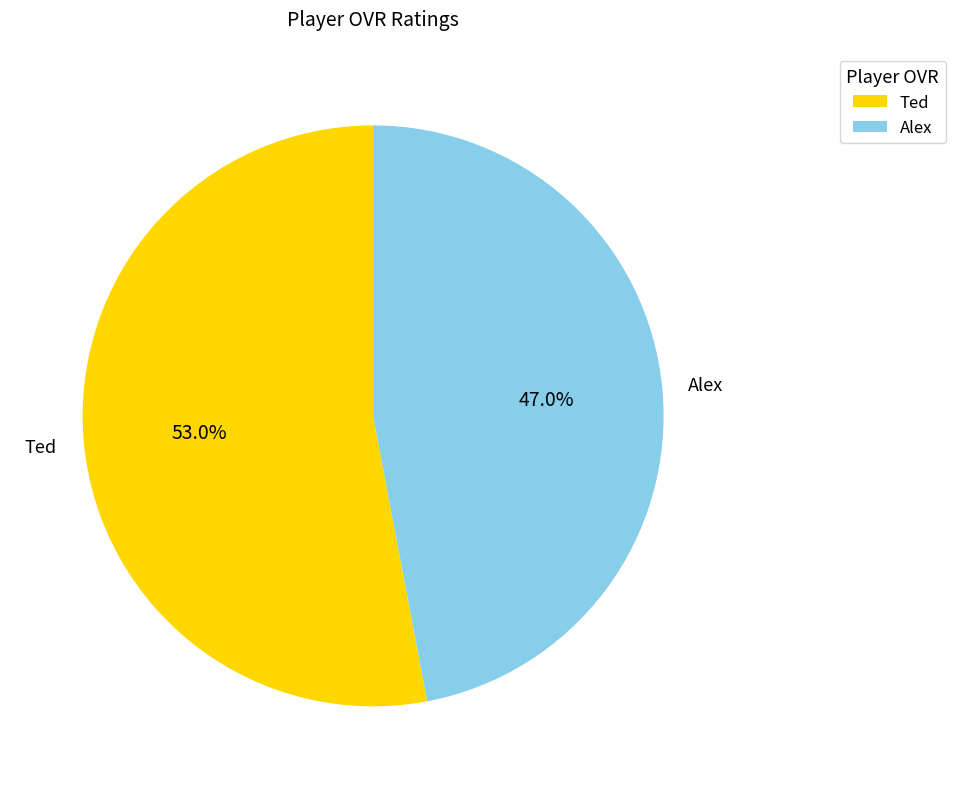

To the nearest percent, what is the combined percentage of Alex and Ted?

100%